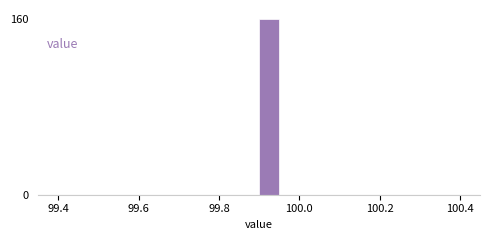

Around what value on the x-axis is the tallest bar? Give the approximate position of its centre, as read against the axis.

99.92